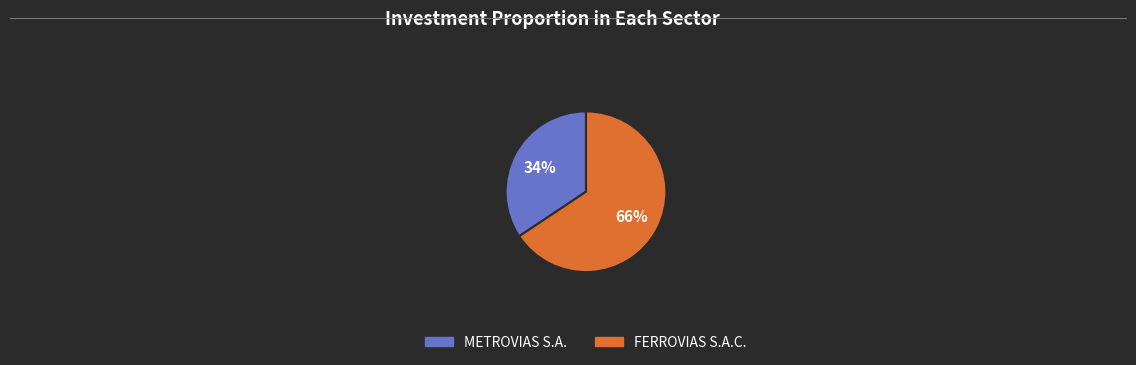

Which slice is the largest?

FERROVIAS S.A.C.